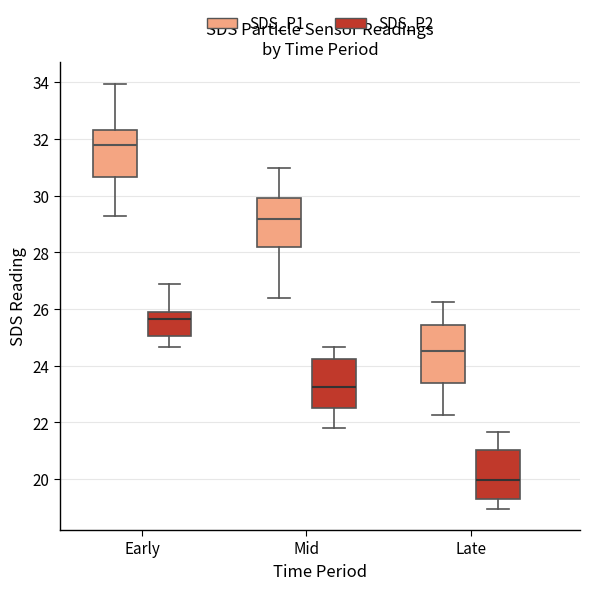

Where does the upper whisker of the box for Mid (SDS_P1) end on the y-axis? The values are not printed on the chart, so give them approximately, as read against the axis.

31.0